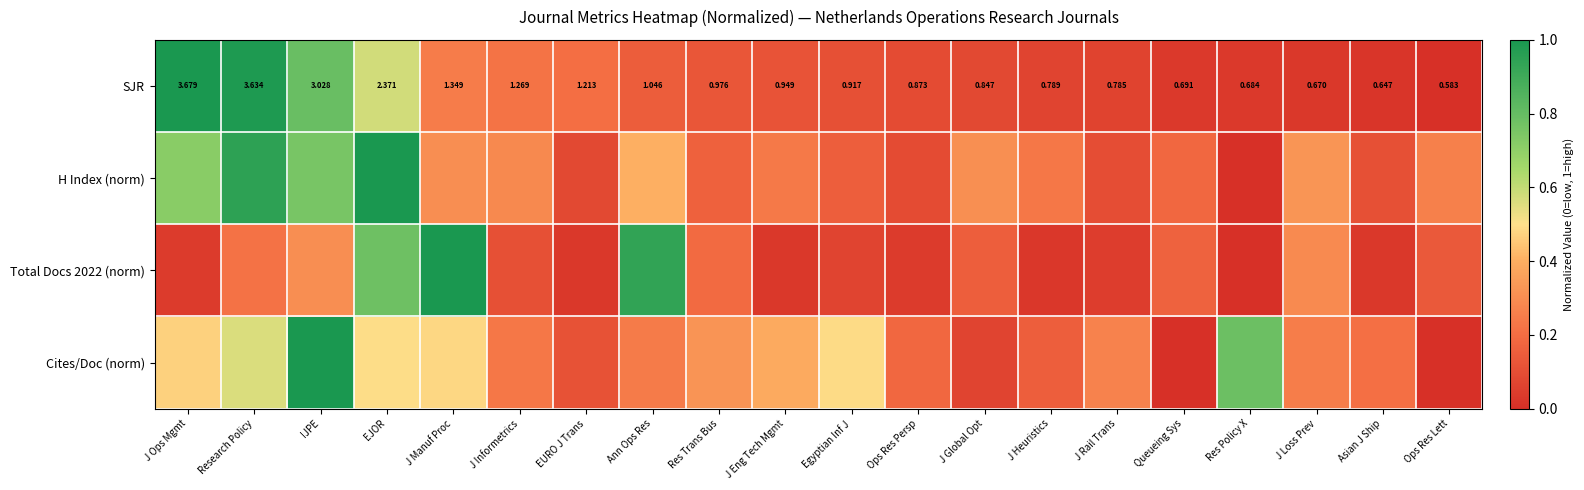

At which label does SJR reach its minimum?

Ops Res Lett